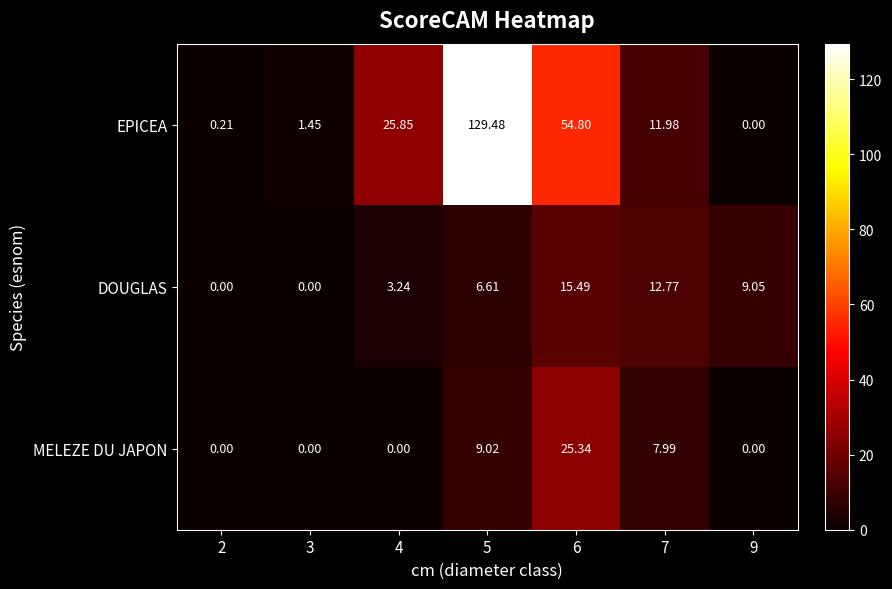

List the series in order of their peak value, lowest first.

DOUGLAS, MELEZE DU JAPON, EPICEA